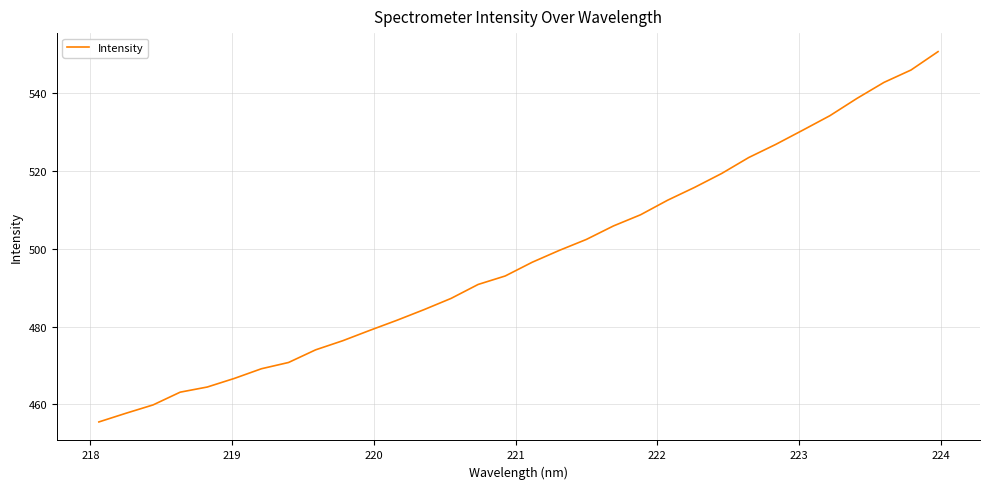

What is the smallest value displayed?

455.5